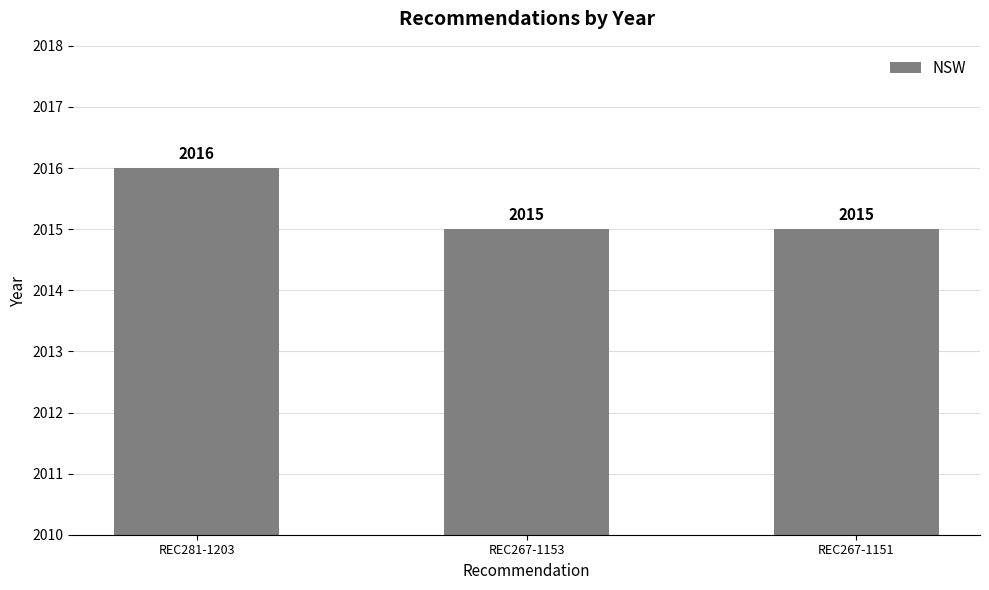

What position from the left is REC267-1151?

3